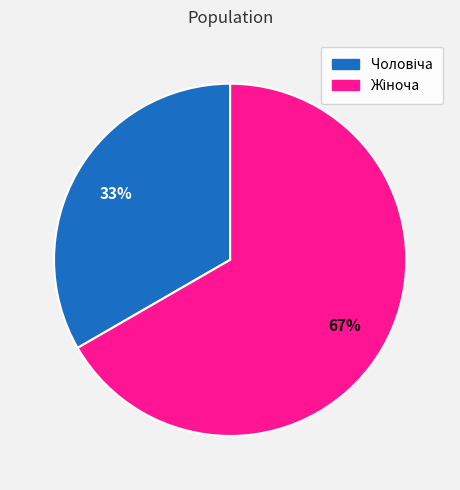

To the nearest percent, what is the average slice percentage?

50%